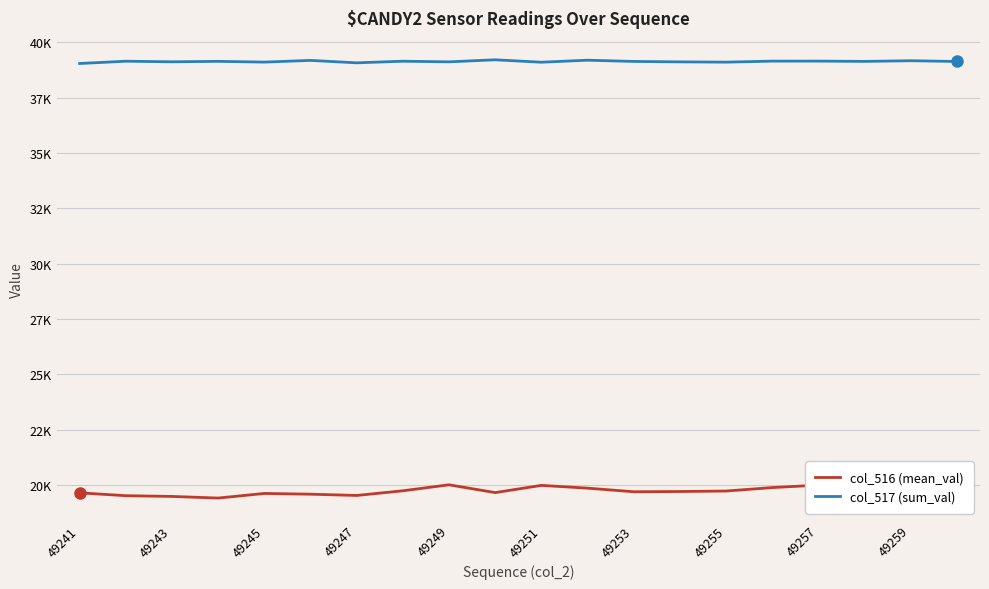

What is the difference between the highest and lowest values at 49255?

19376